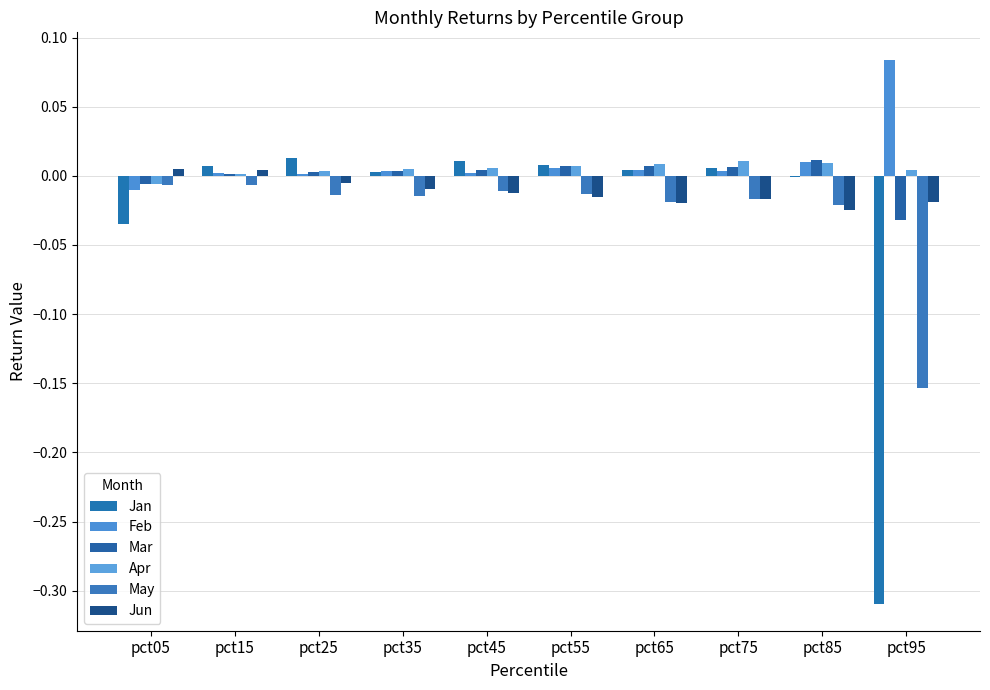

Reading left to right, transcribe all the data shown in this chart.

Jan: -0.0	0.0	0.0	0.0	0.0	0.0	0.0	0.0	-0.0	-0.3
Feb: -0.0	0.0	0.0	0.0	0.0	0.0	0.0	0.0	0.0	0.1
Mar: -0.0	0.0	0.0	0.0	0.0	0.0	0.0	0.0	0.0	-0.0
Apr: -0.0	0.0	0.0	0.0	0.0	0.0	0.0	0.0	0.0	0.0
May: -0.0	-0.0	-0.0	-0.0	-0.0	-0.0	-0.0	-0.0	-0.0	-0.2
Jun: 0.0	0.0	-0.0	-0.0	-0.0	-0.0	-0.0	-0.0	-0.0	-0.0